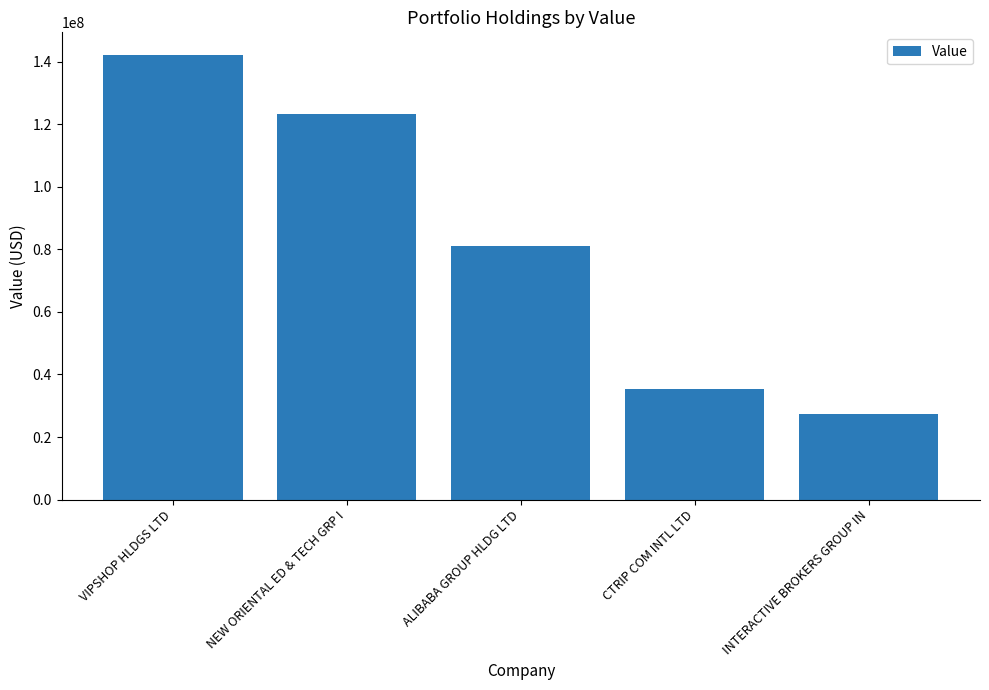

Reading left to right, what are all the values shown in this chart?

VIPSHOP HLDGS LTD=142222000	NEW ORIENTAL ED & TECH GRP I=123121000	ALIBABA GROUP HLDG LTD=81049000	CTRIP COM INTL LTD=35403000	INTERACTIVE BROKERS GROUP IN=27386000